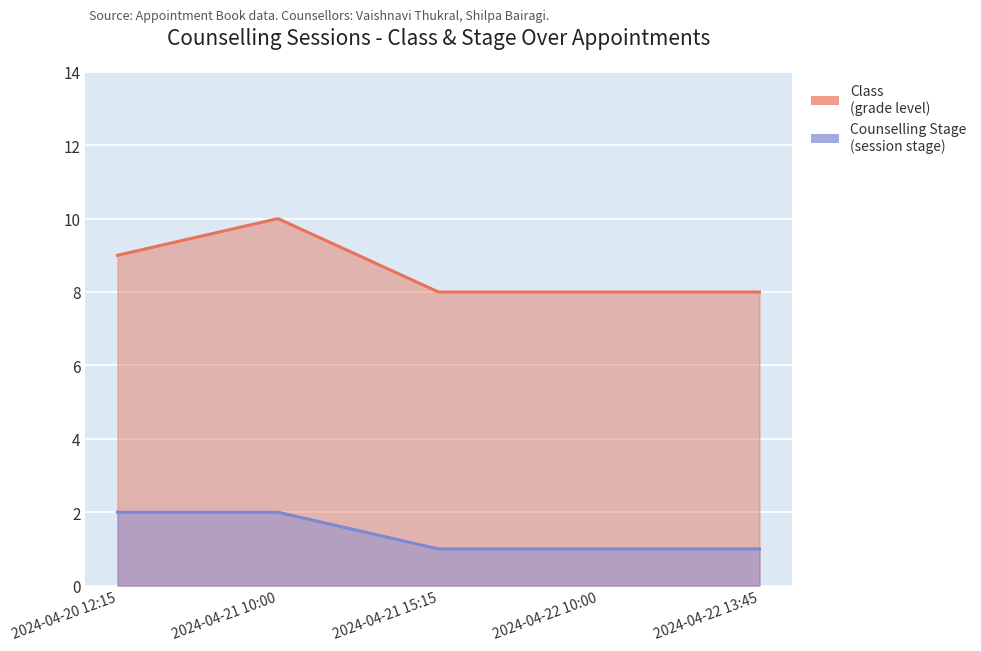

True or false: Class and Counselling Stage cross at least once.

False